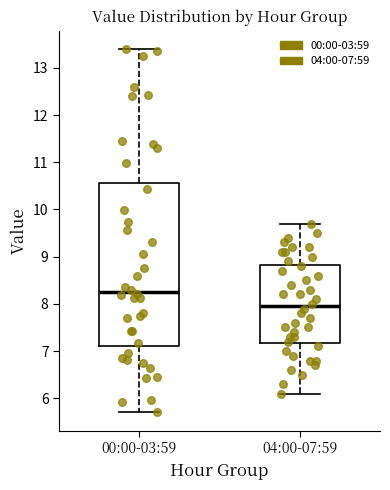

Reading left to right, read every box against the y-axis: the position of its median line, the range the box covers, and the ends of its whiskers. The values are not printed on the chart, so give them approximately, as read against the axis.

00:00-03:59: median 8.3, box 7.1 to 10.6, whiskers 5.7 to 13.4
04:00-07:59: median 8.0, box 7.2 to 8.8, whiskers 6.1 to 9.7